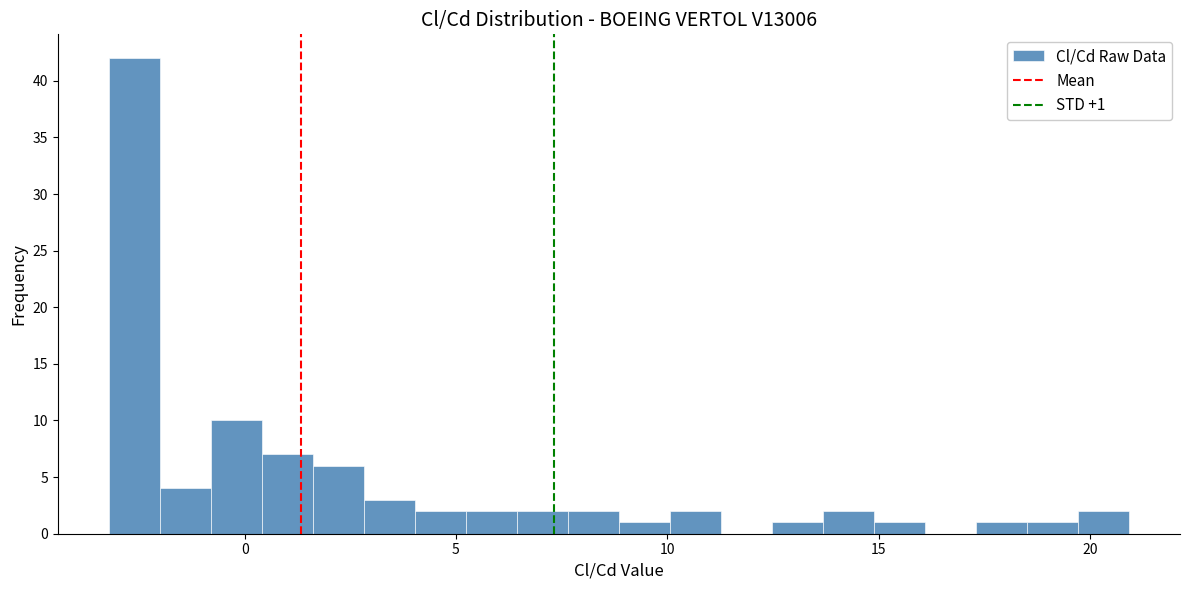

Around what value on the x-axis is the tallest bar? Give the approximate position of its centre, as read against the axis.

-2.5